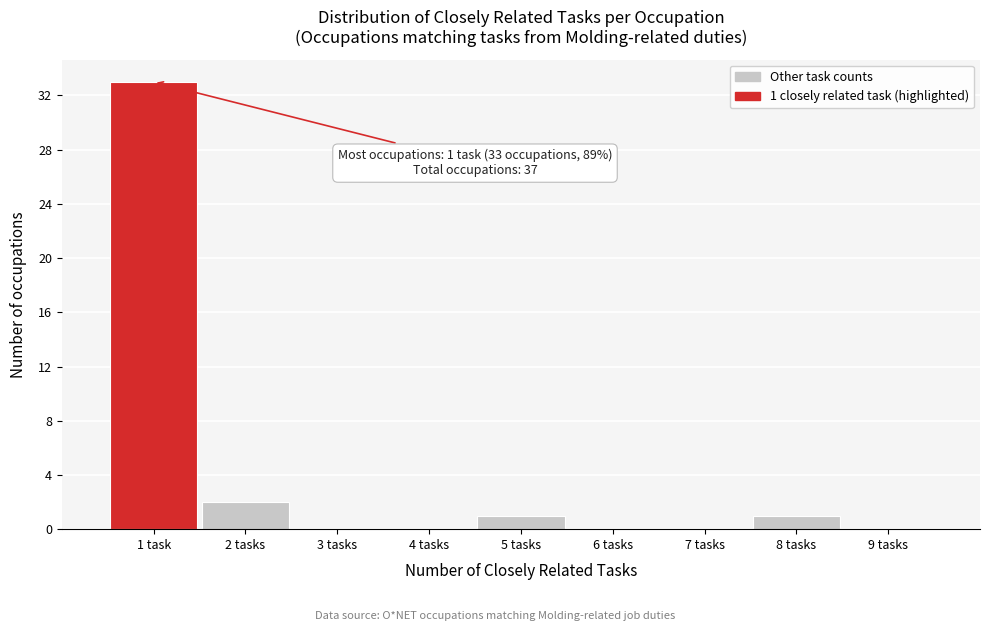

Reading right to left, list all the values displayed in this chart.

9 tasks=0	8 tasks=1	7 tasks=0	6 tasks=0	5 tasks=1	4 tasks=0	3 tasks=0	2 tasks=2	1 task=33